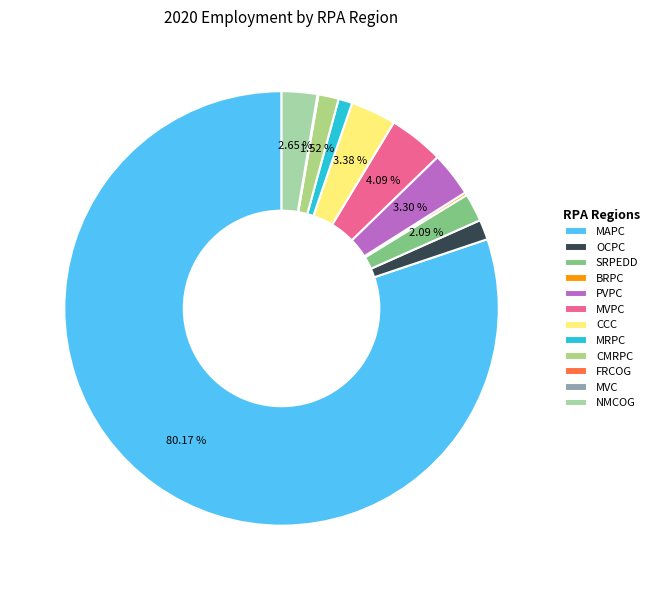

To the nearest percent, what is the difference between the largest and smallest slice percentages?

80%